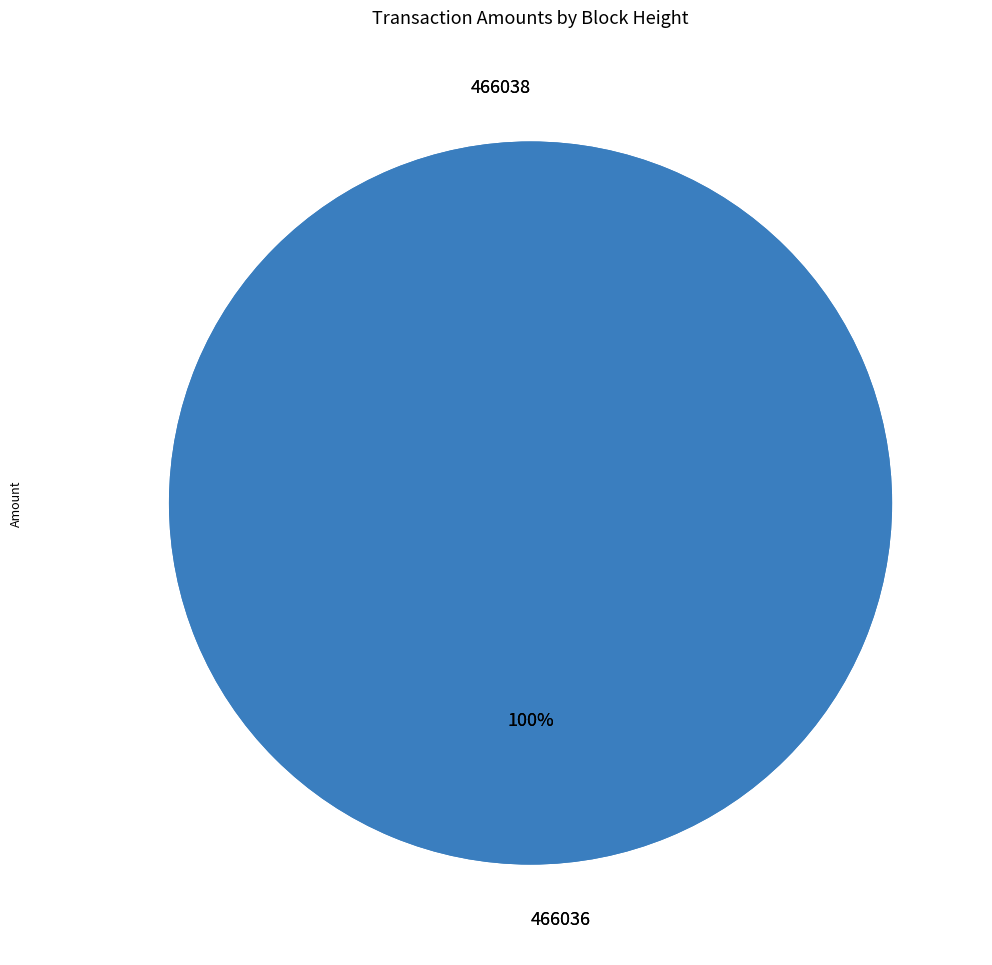

To the nearest percent, what is the average slice percentage?

50%